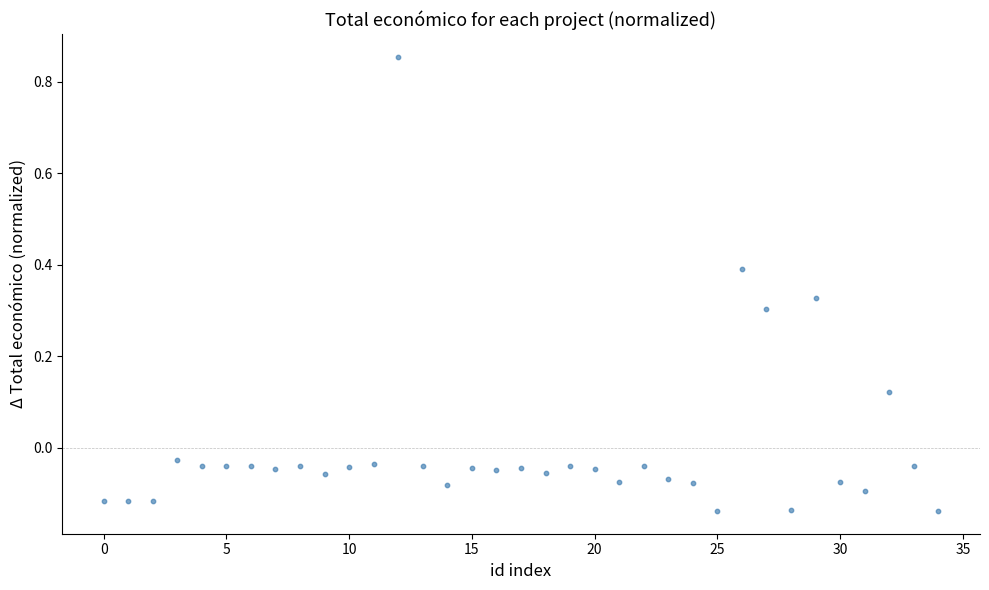

What is the range of Y values (max minus min)?

1.0